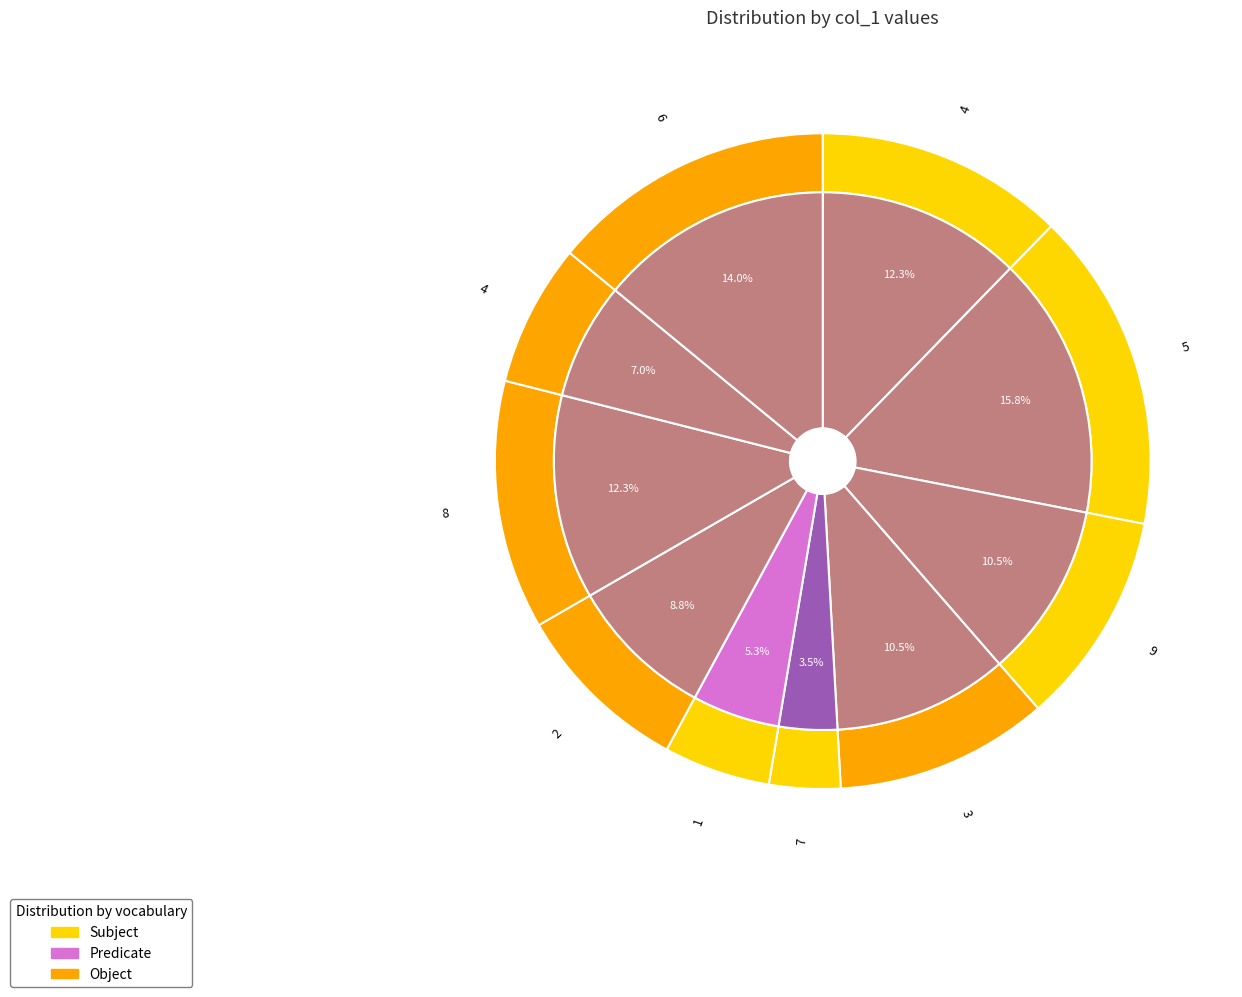

Which category has the biggest portion of the pie?

5